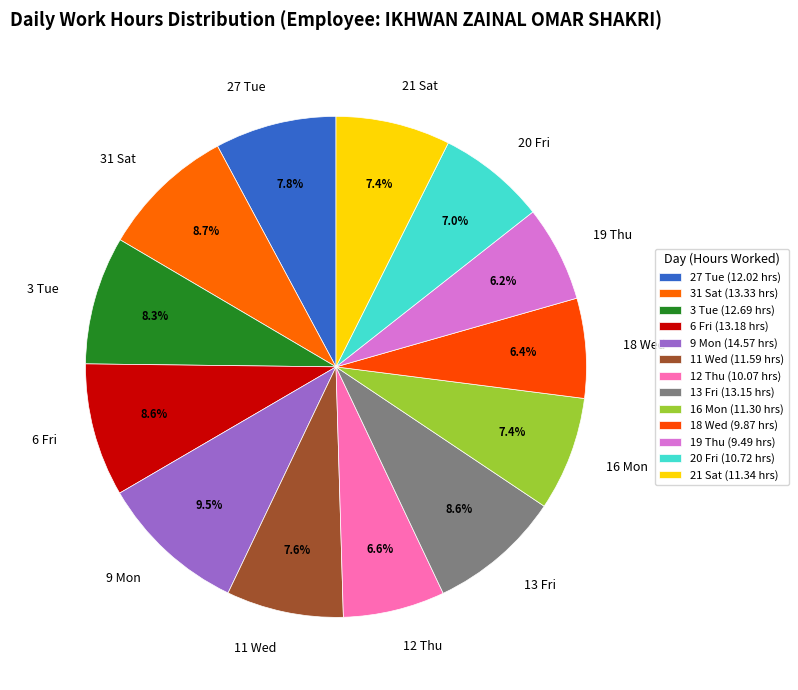

What portion of the pie excludes 11 Wed?

92.4%